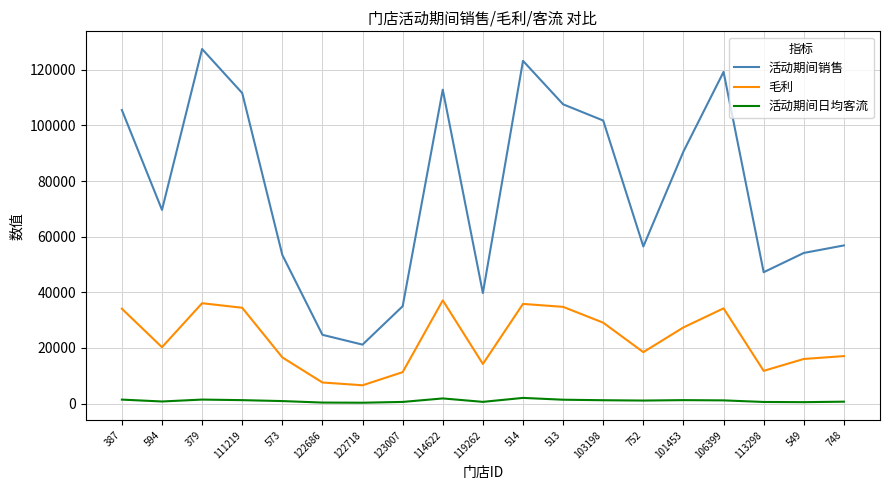

How many lines are shown in the chart?

3